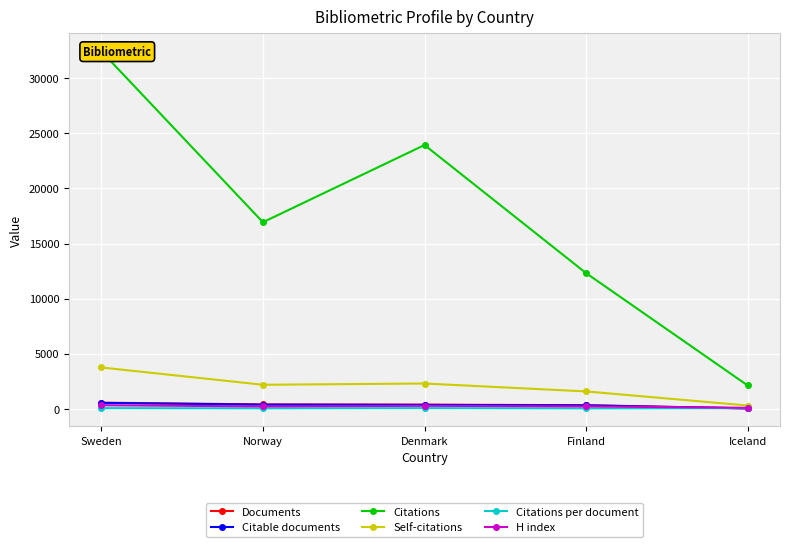

What is the spread (max minus min) of values at Finland?

12279.3